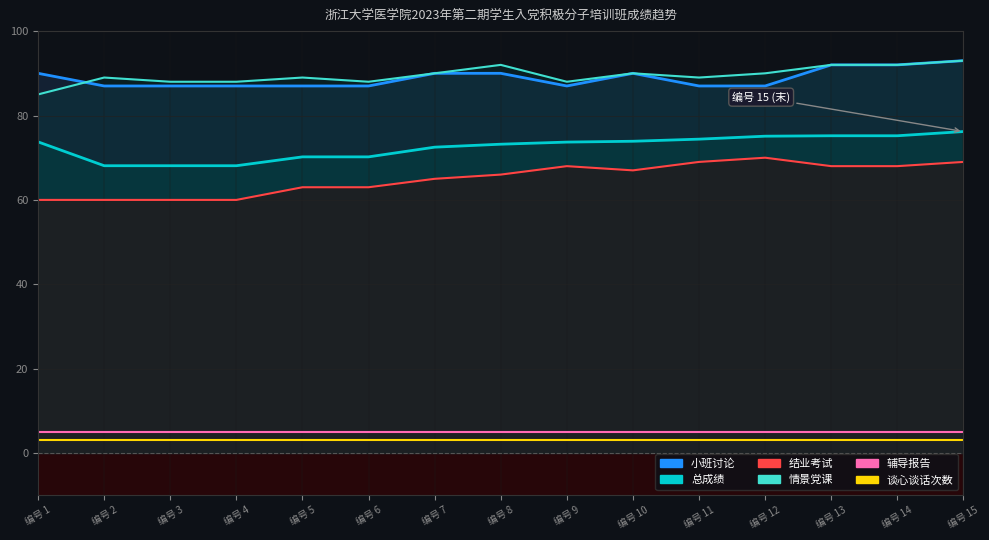

Is this an area chart (filled region under the line)?

No